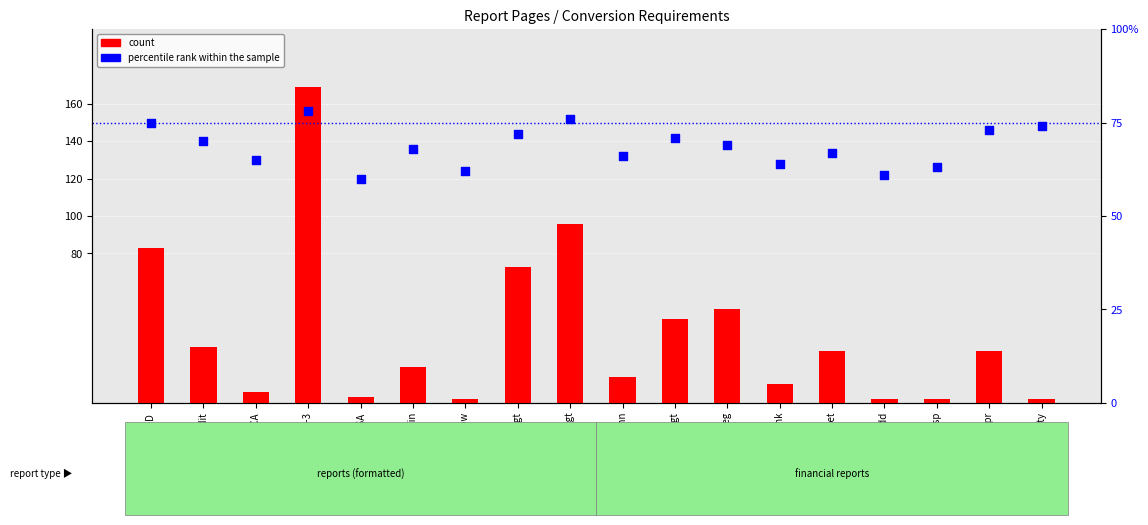

Is the value of count at Ann.Audit greater than the value of percentile rank within the sample at AP Check Reg?

No